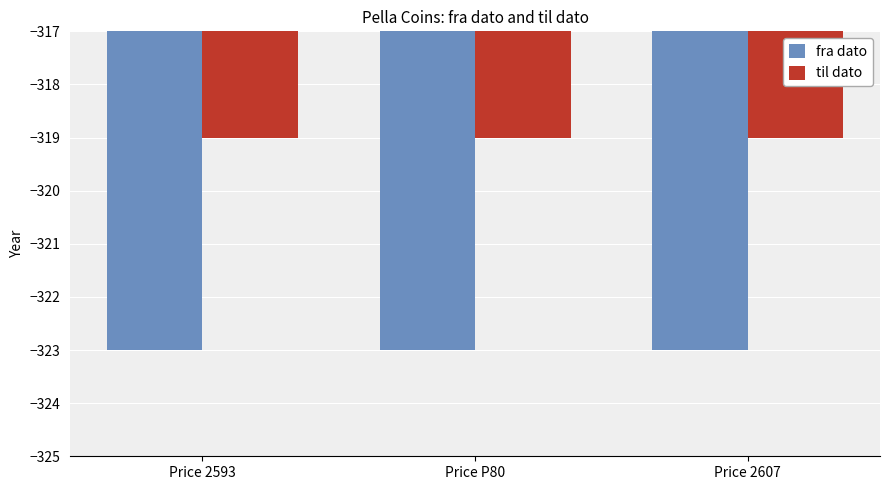

Rank the series at Price 2607 from lowest to highest value.

fra dato, til dato